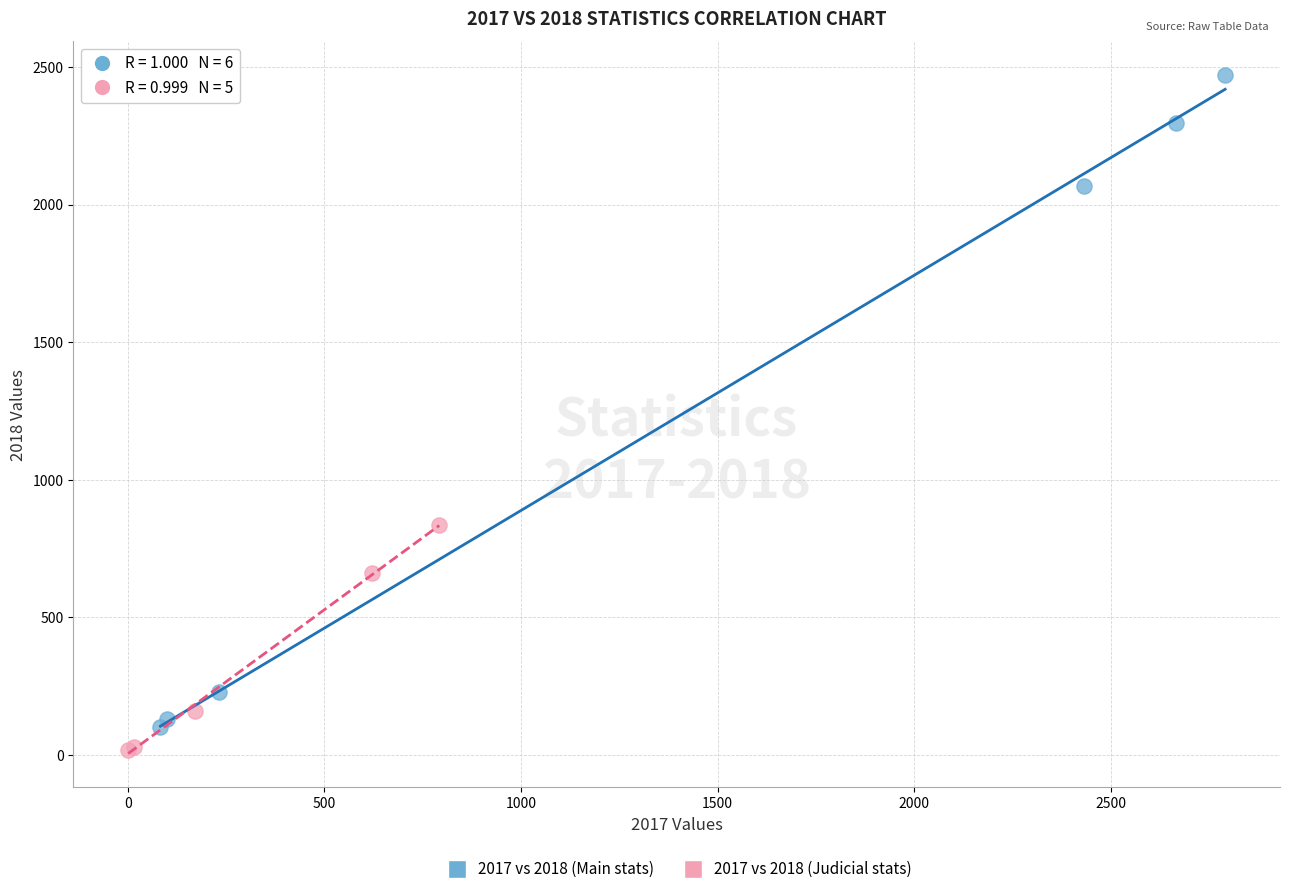

Which series reaches the maximum Y coordinate?

2017 vs 2018 (Main stats)